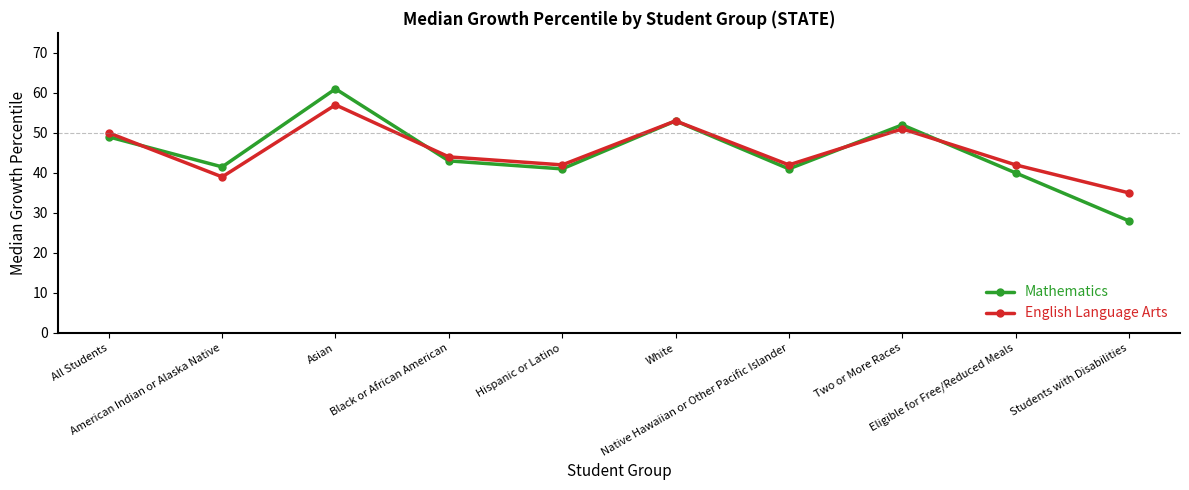

What is the approximate value of Mathematics at Eligible for Free/Reduced Meals?

40.0